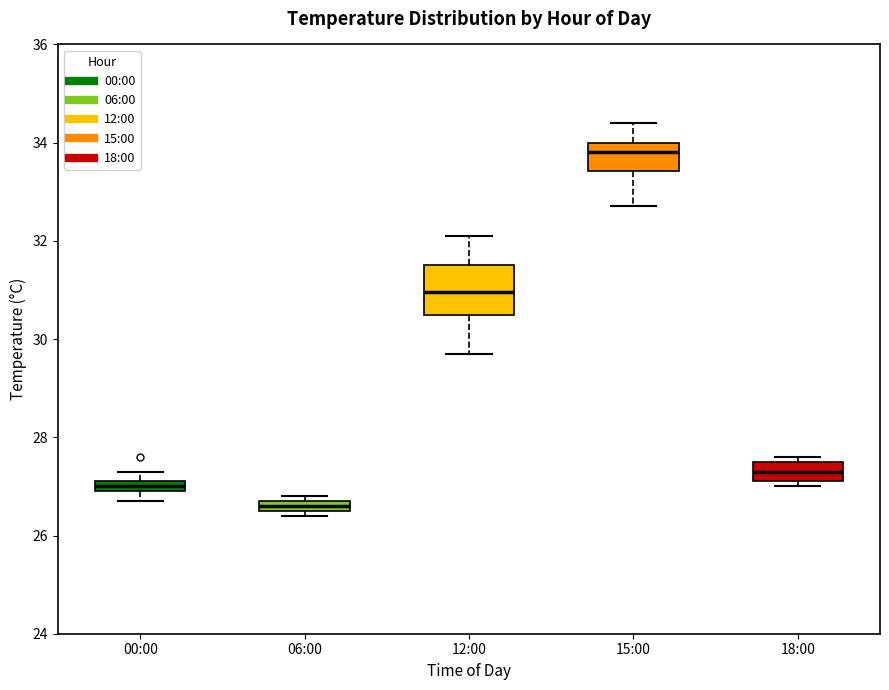

Which box's median line is the lowest?

06:00